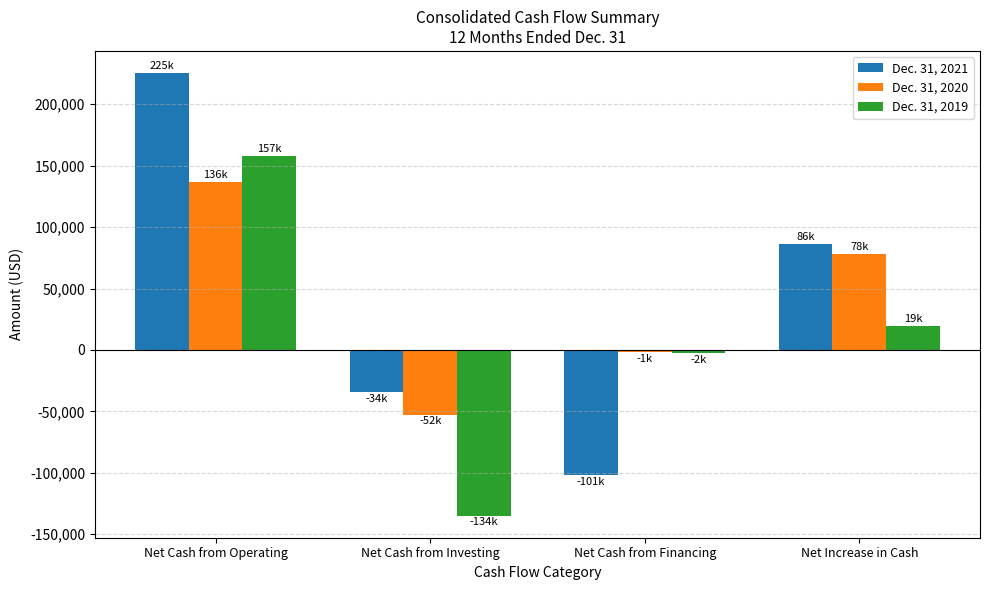

Reading left to right, extract all data points from this chart.

Dec. 31, 2021: 225314	-34157	-101682	86098
Dec. 31, 2020: 136647	-52590	-1699	78361
Dec. 31, 2019: 157569	-134787	-2299	19396